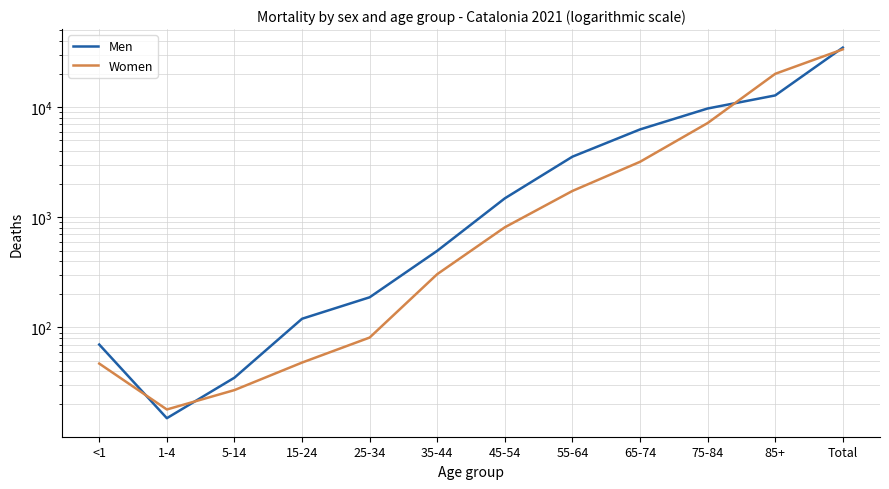

What is the approximate value of Men at 45-54, to the nearest 10?

1490